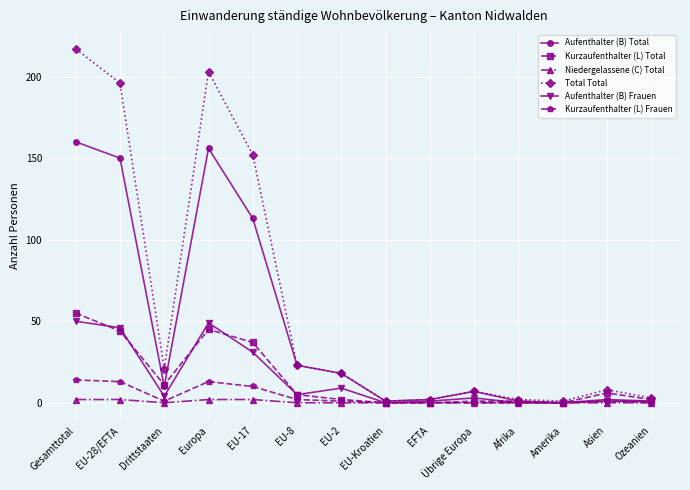

Is it true that Kurzaufenthalter (L) Frauen equals 2 at EU-8?

True